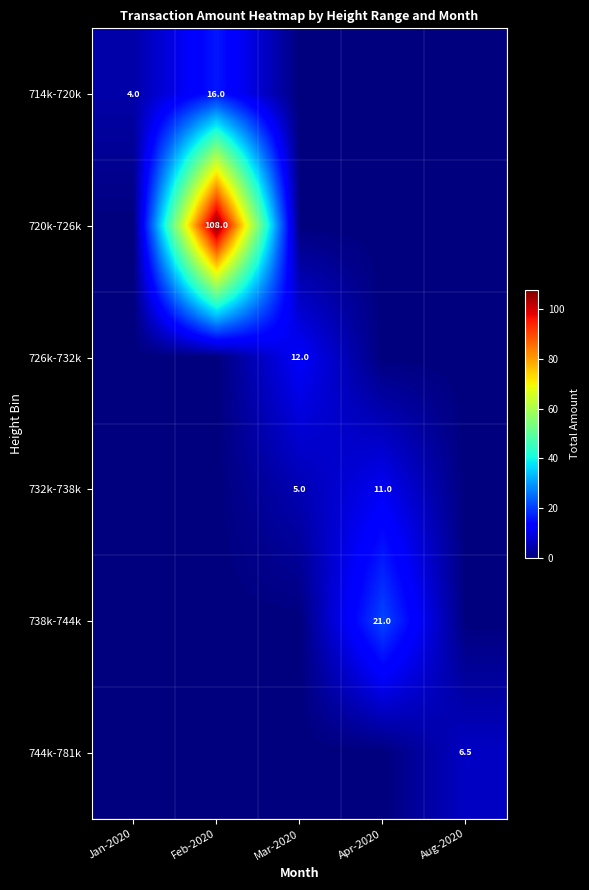

Is it true that 738k-744k equals 21.0 at Apr-2020?

True